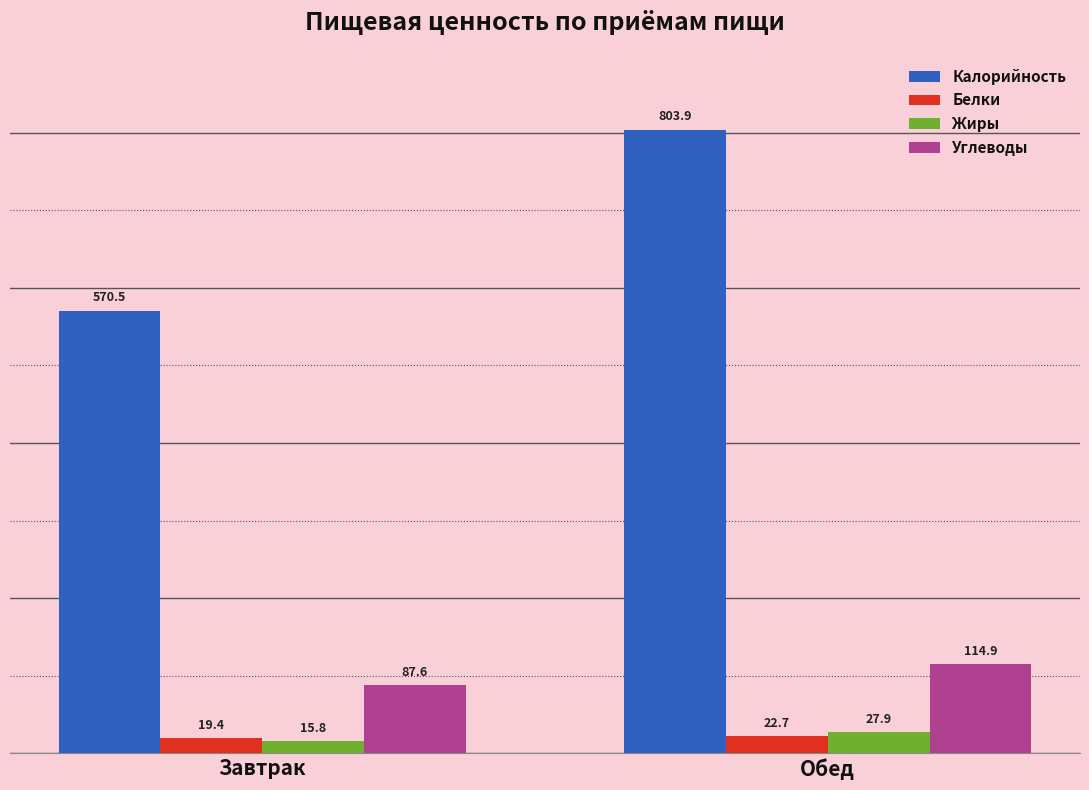

What is the label of the 2nd bar from the right?

Завтрак